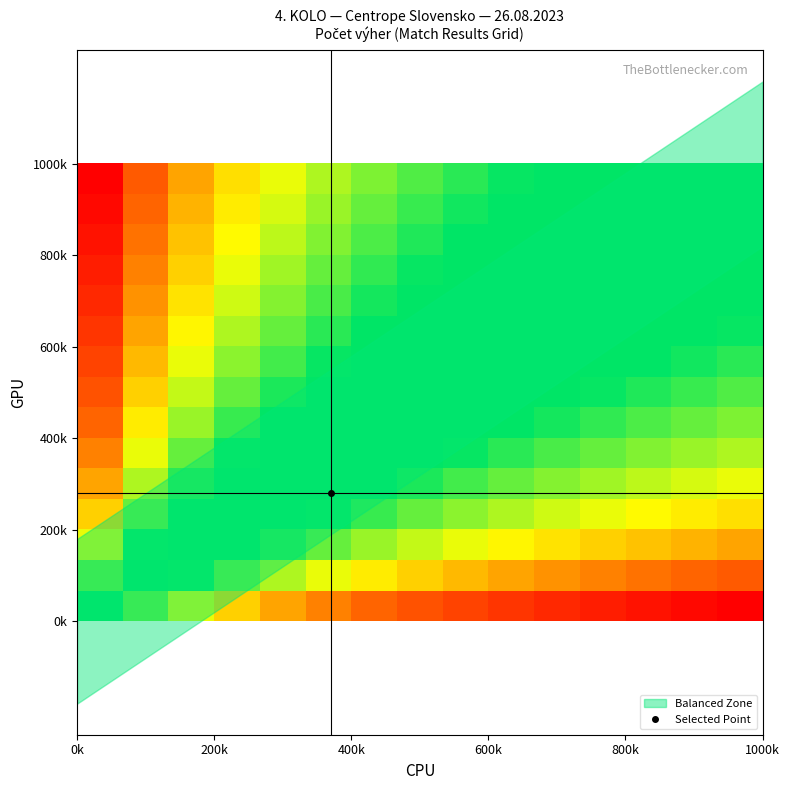

At how many categories does at least one series exceed 0?

15